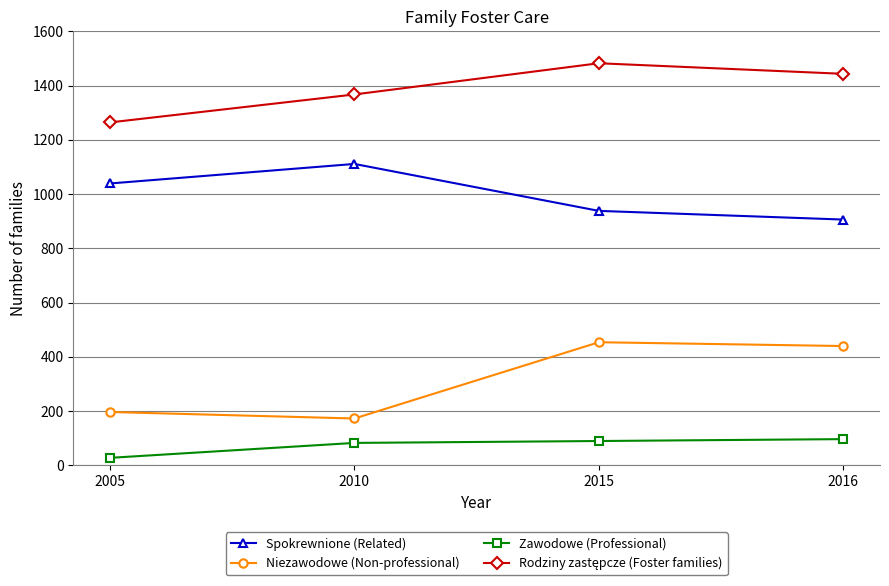

What is the value of the Zawodowe (Professional) point at the 3rd from the left?

90